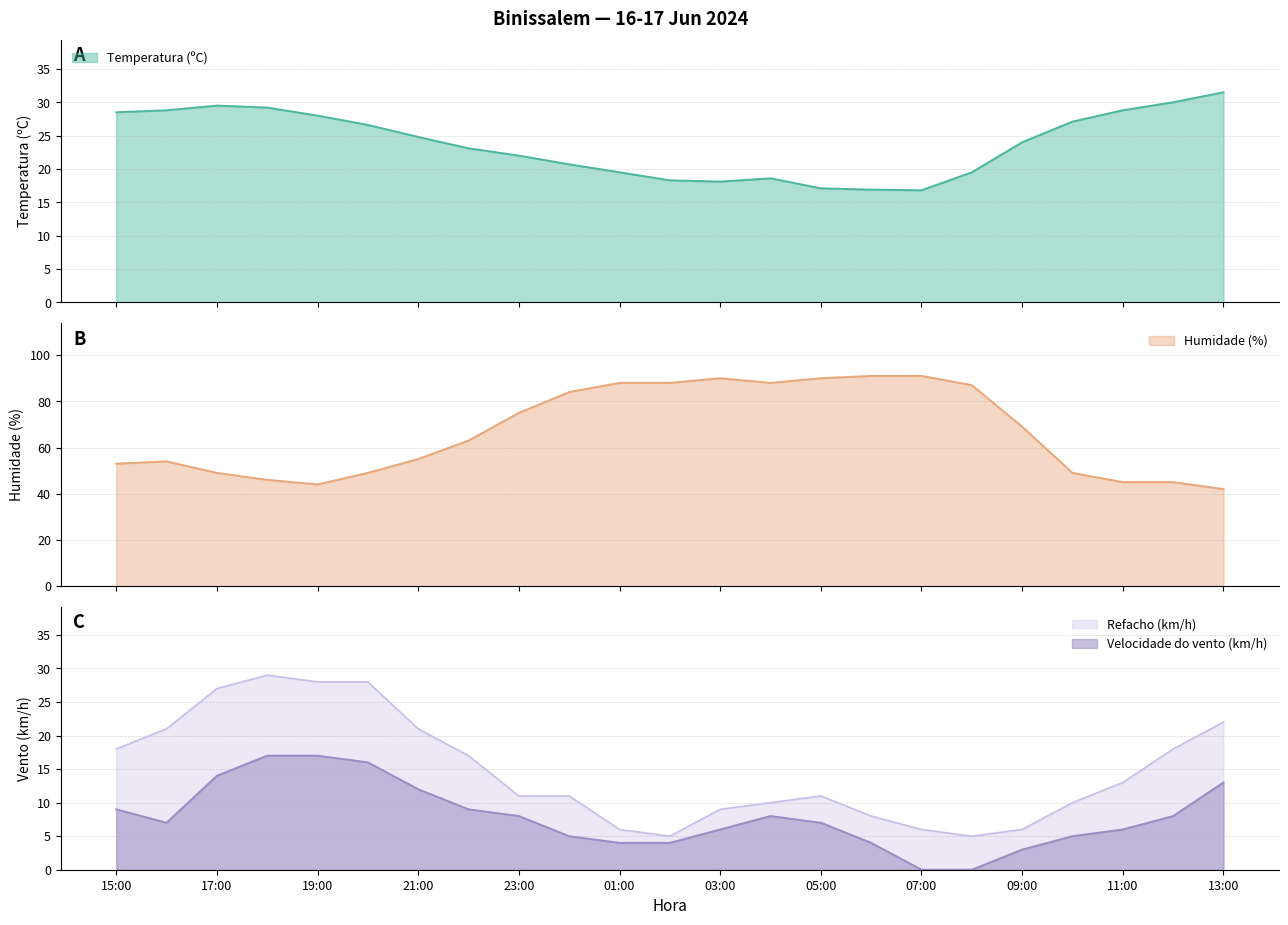

Rank the series at 00:00 from highest to lowest value.

Humidade (%), Temperatura (ºC), Refacho (km/h), Velocidade do vento (km/h)